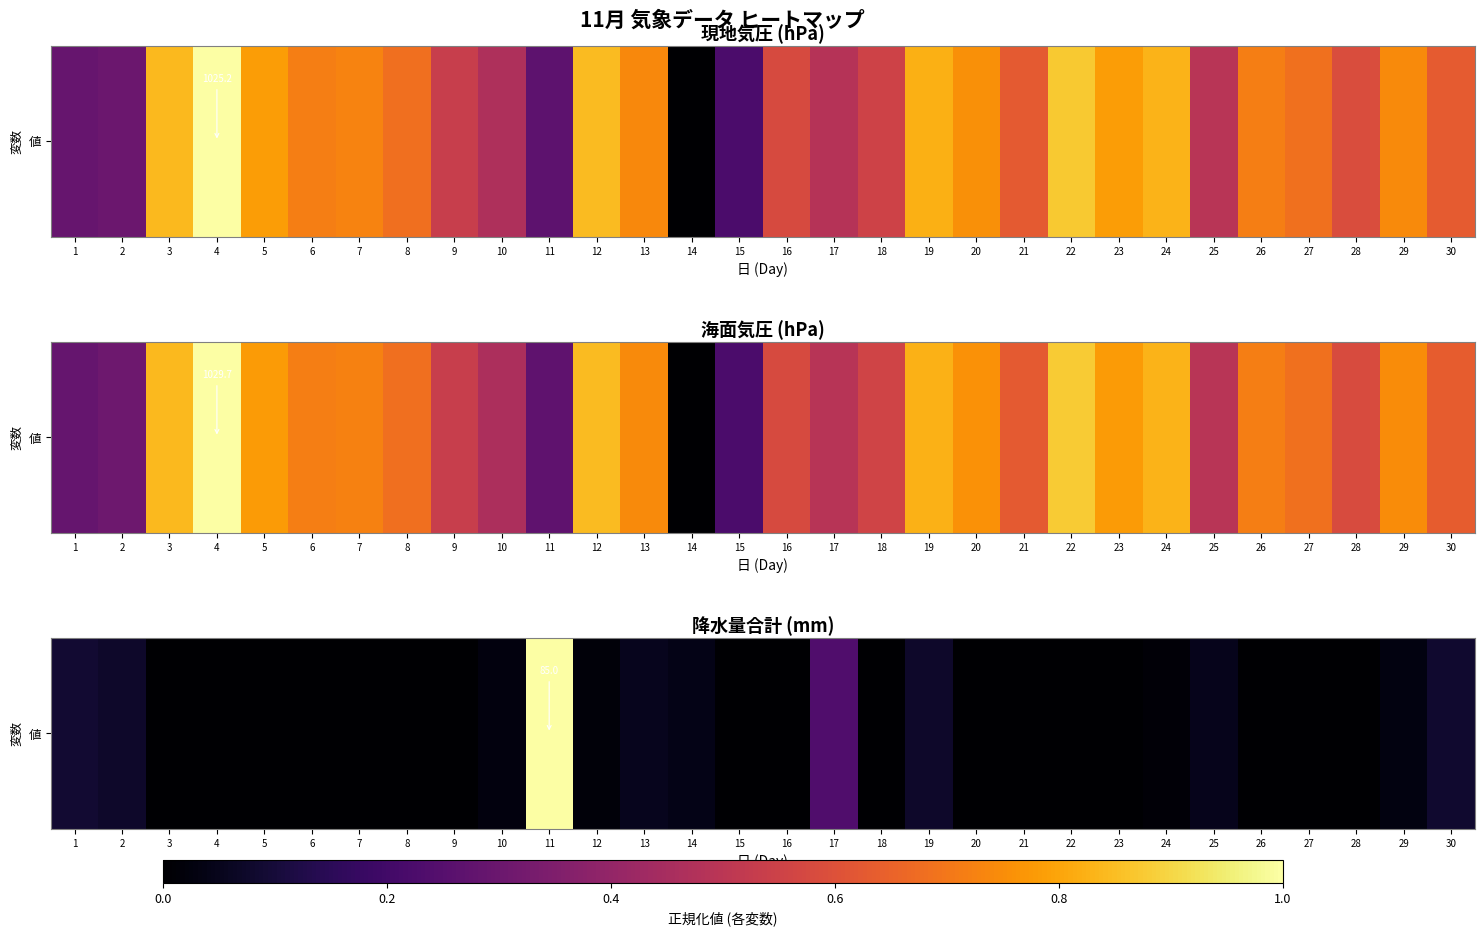

The value at 2 is 0.1. True or false?

True